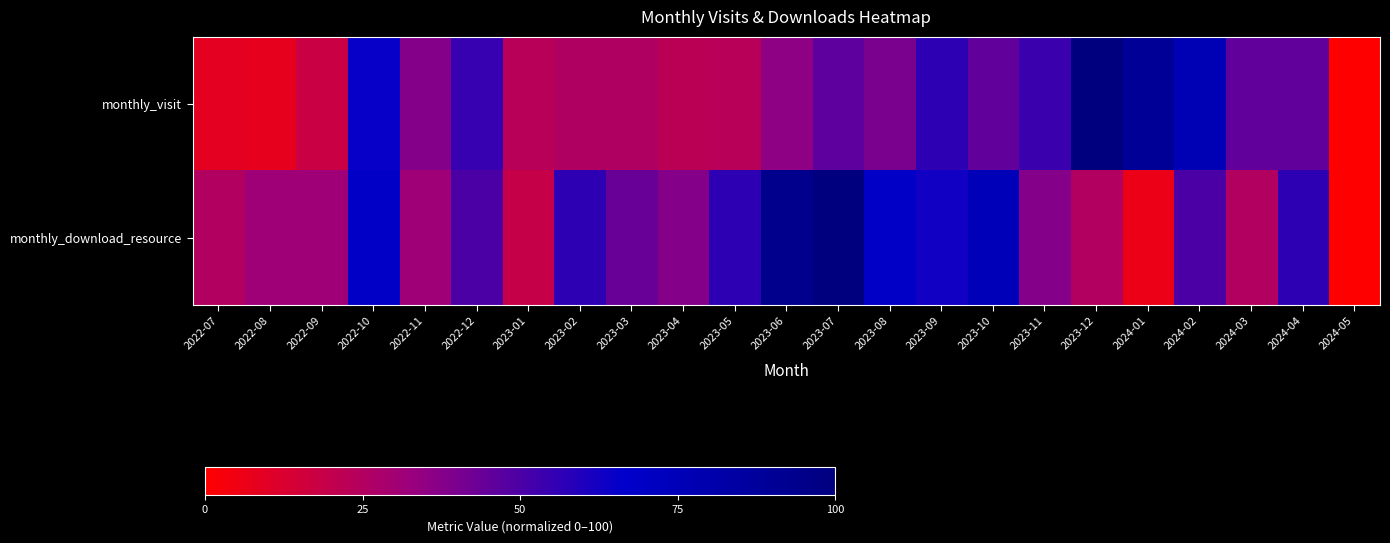

What is the spread (max minus min) of values at 2023-05?

33.0